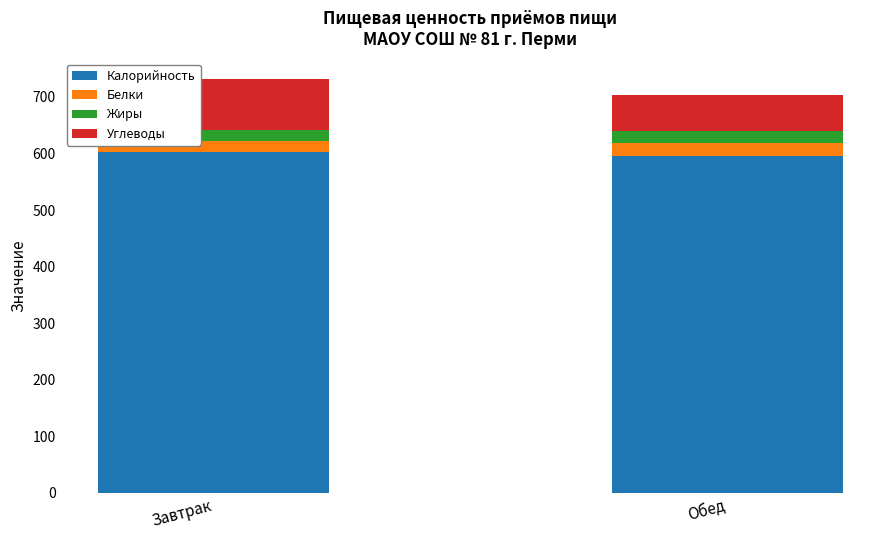

Read the Калорийность value at Завтрак.

603.0